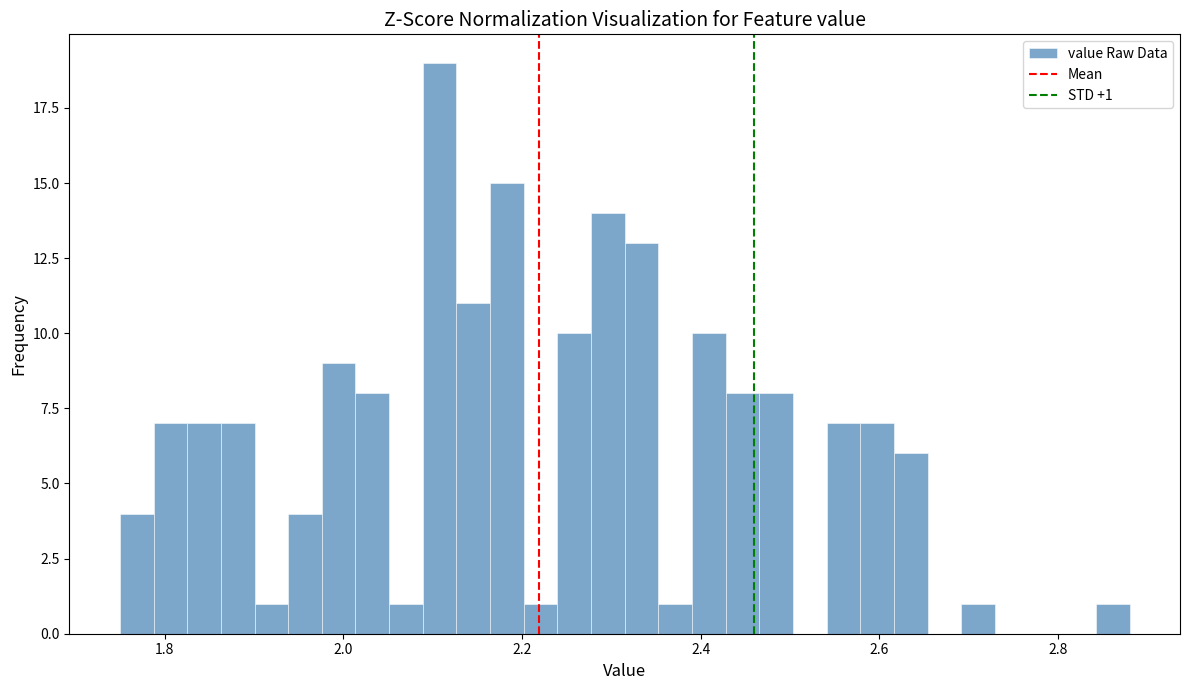

Around what value on the x-axis is the tallest bar? Give the approximate position of its centre, as read against the axis.

2.10